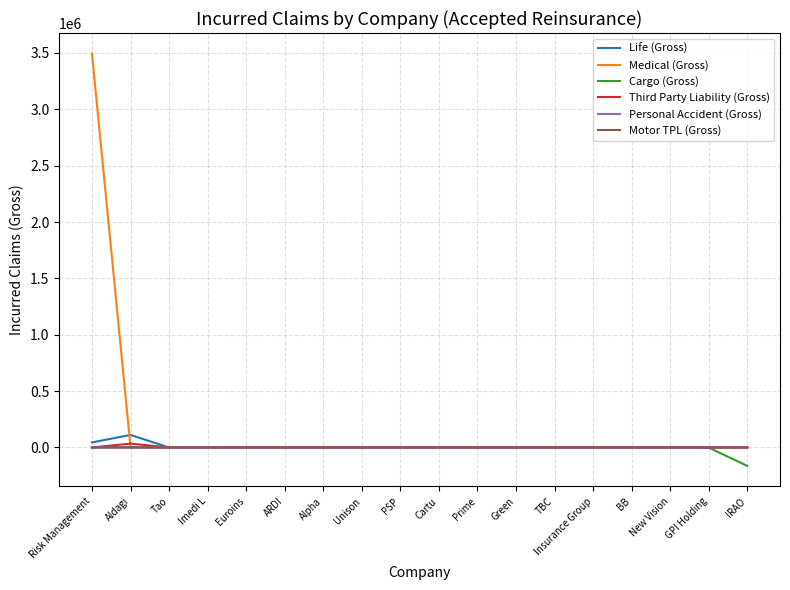

Which series has the largest total across all categories?

Medical (Gross)